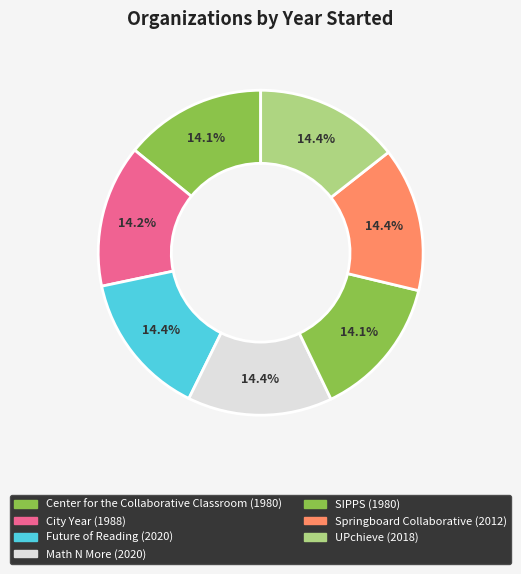

Which slice is the largest?

Future of Reading